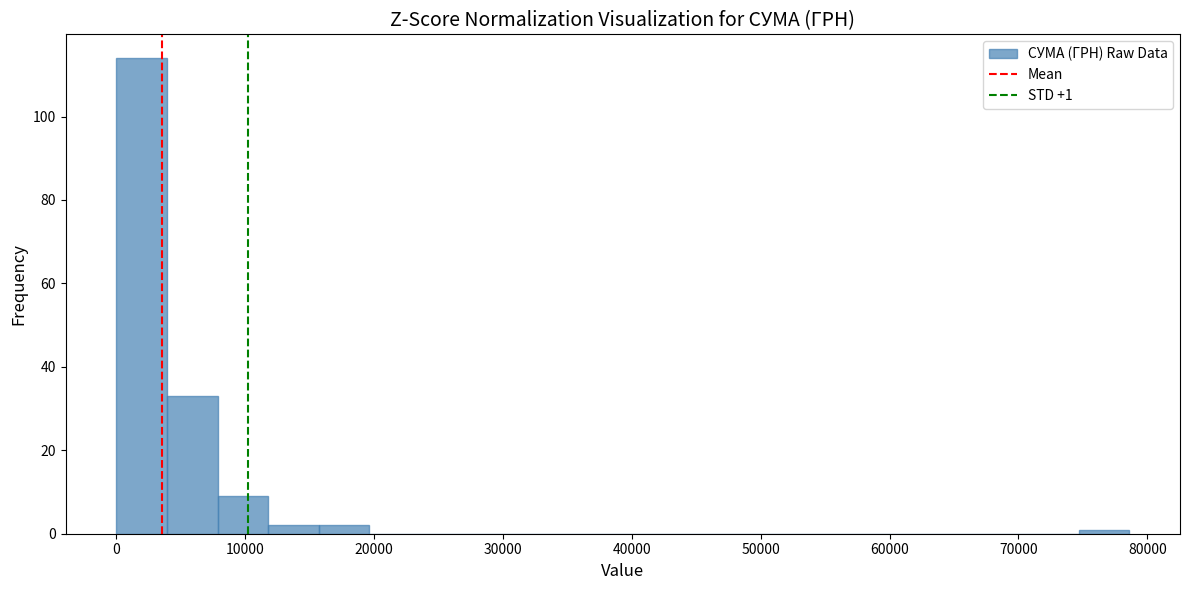

Read against the x-axis, roughly where is the centre of the tallest bar?

2000